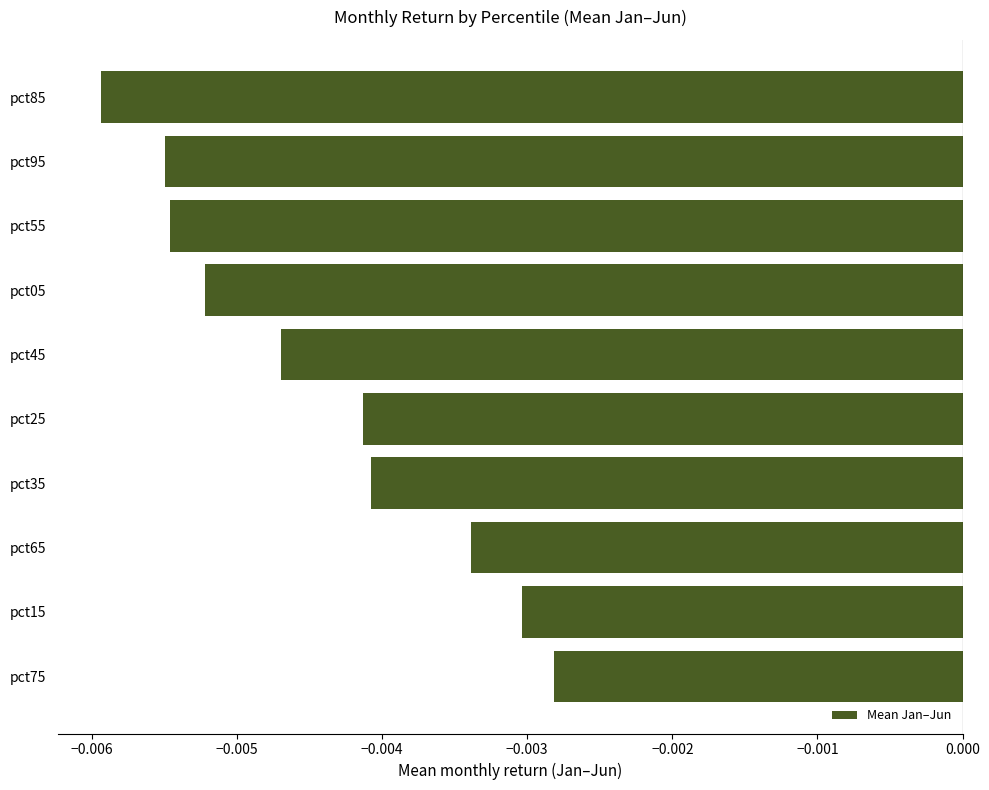

At which label is the value closest to 0?

pct75